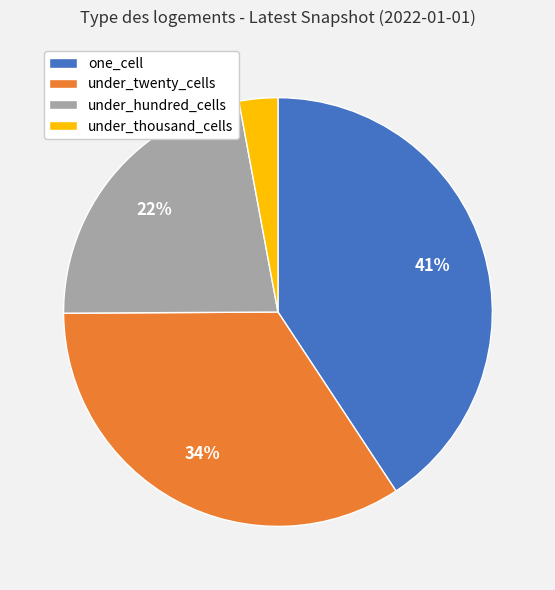

Between under_thousand_cells and one_cell, which is larger?

one_cell